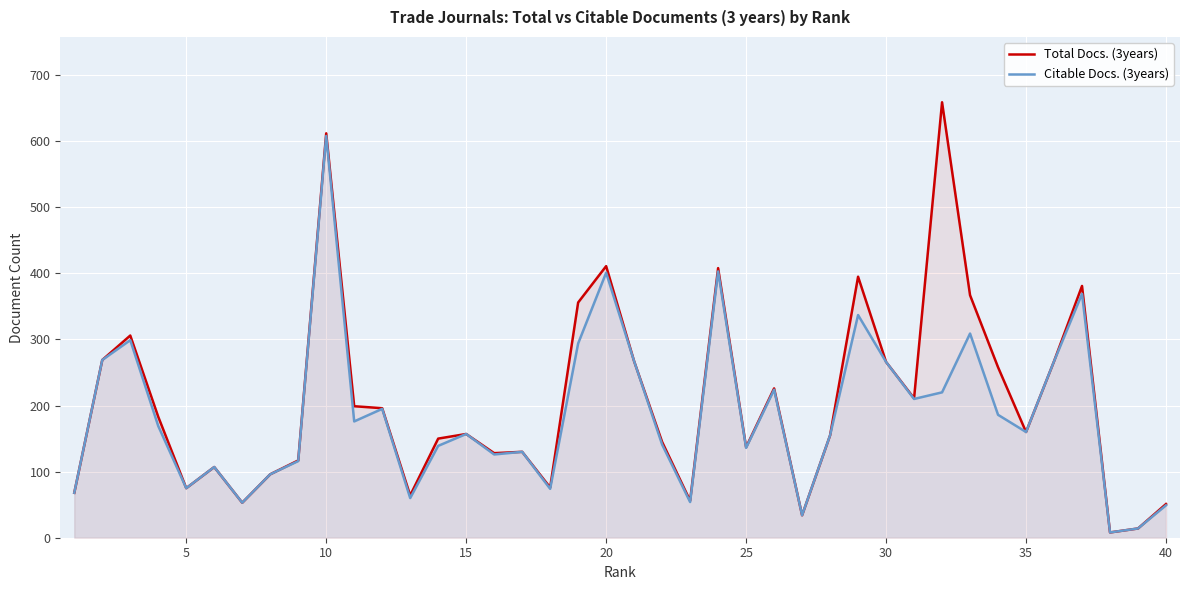

Reading right to left, transcribe all the data shown in this chart.

Total Docs. (3years): 51	14	8	381	267	160	258	367	659	211	266	395	155	34	226	137	408	56	145	267	411	356	76	130	128	157	150	64	196	199	612	117	96	53	107	75	183	306	269	68
Citable Docs. (3years): 49	14	8	369	267	160	186	309	220	210	266	337	155	34	224	136	403	54	141	267	401	294	74	130	126	157	139	60	195	176	608	116	96	53	107	75	169	299	269	68